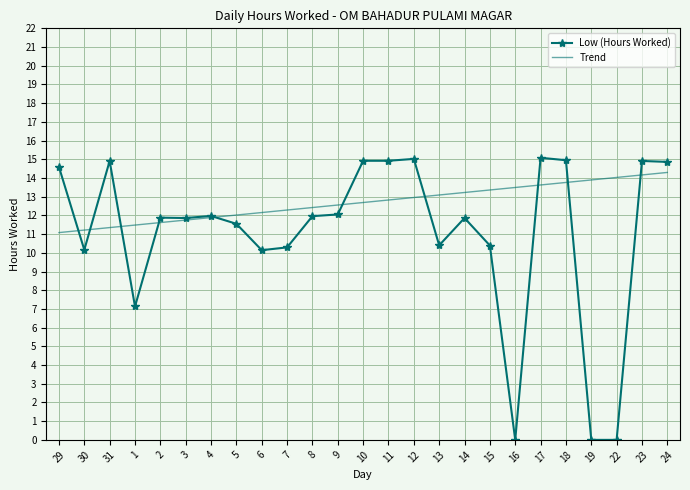

At which category does the chart reach its peak across all series?

17